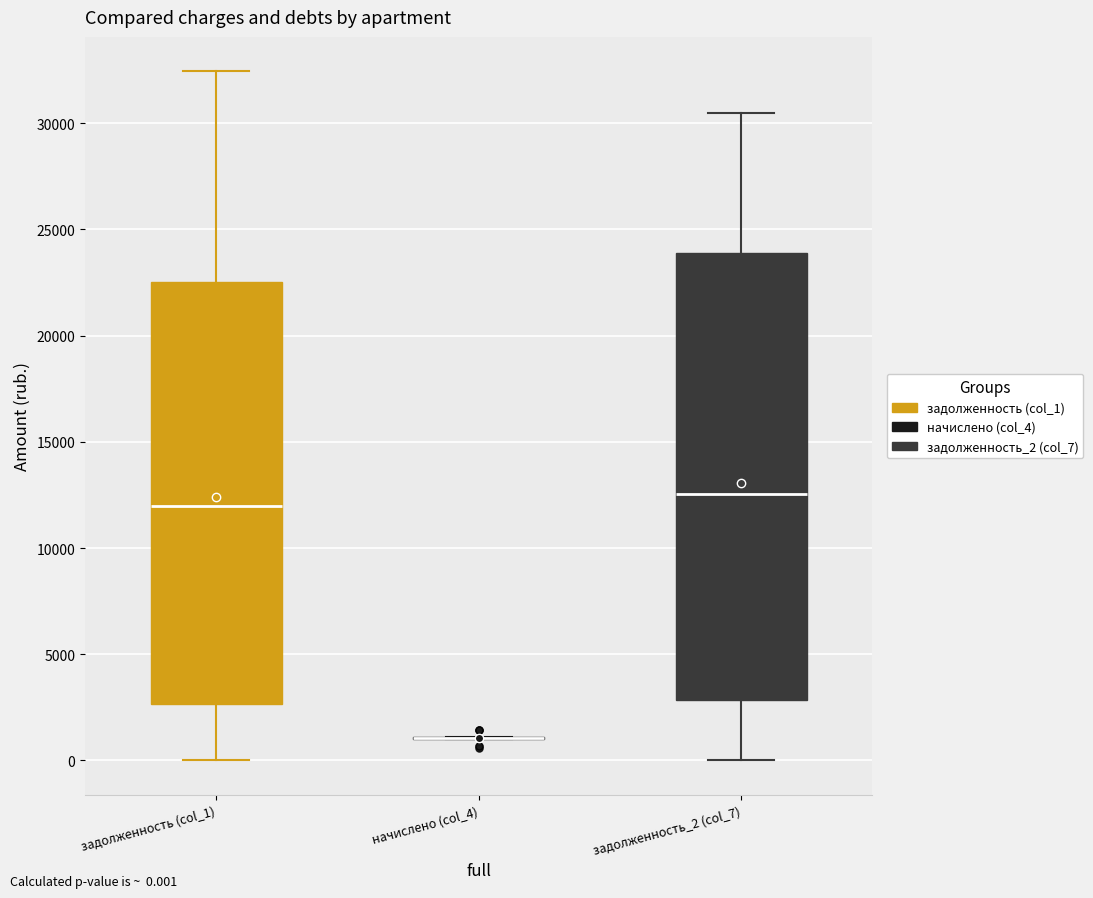

Reading left to right, read every box against the y-axis: the position of its median line, the range the box covers, and the ends of its whiskers. The values are not printed on the chart, so give them approximately, as read against the axis.

задолженность (col_1): median 12000, box 2500 to 22500, whiskers 0 to 32500
начислено (col_4): box collapsed to a line at 1000, whiskers 1000 to 1000
задолженность_2 (col_7): median 12500, box 3000 to 24000, whiskers 0 to 30500